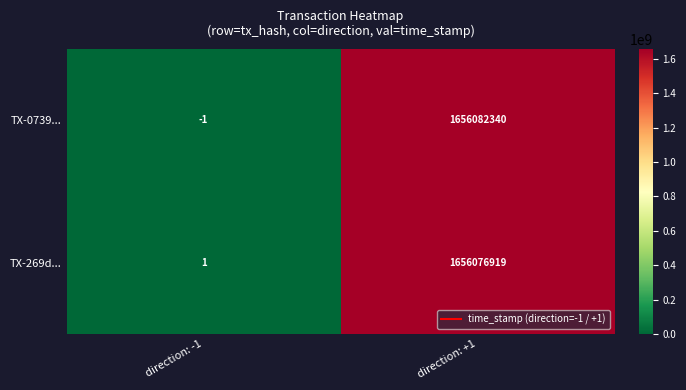

What is the sum of all TX-269d... values?

1656076920